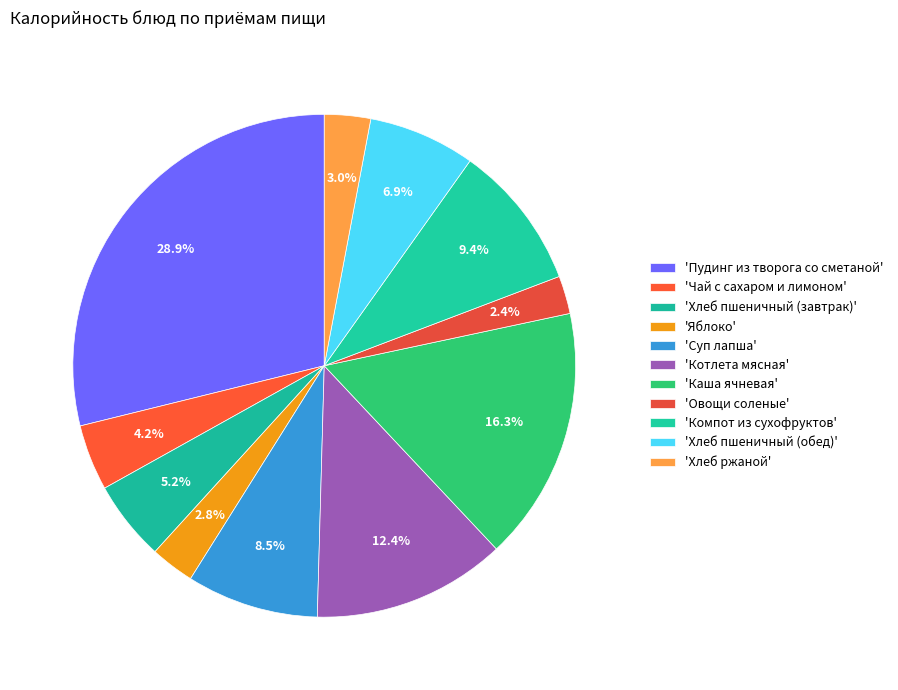

How many segments does this pie chart have?

11